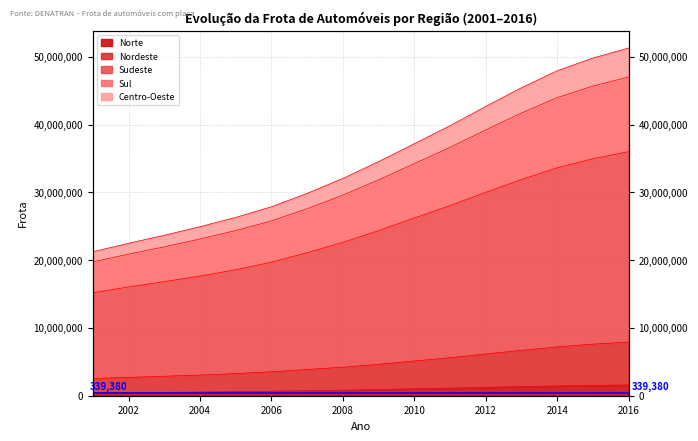

Which category has the highest value across all series?

2016